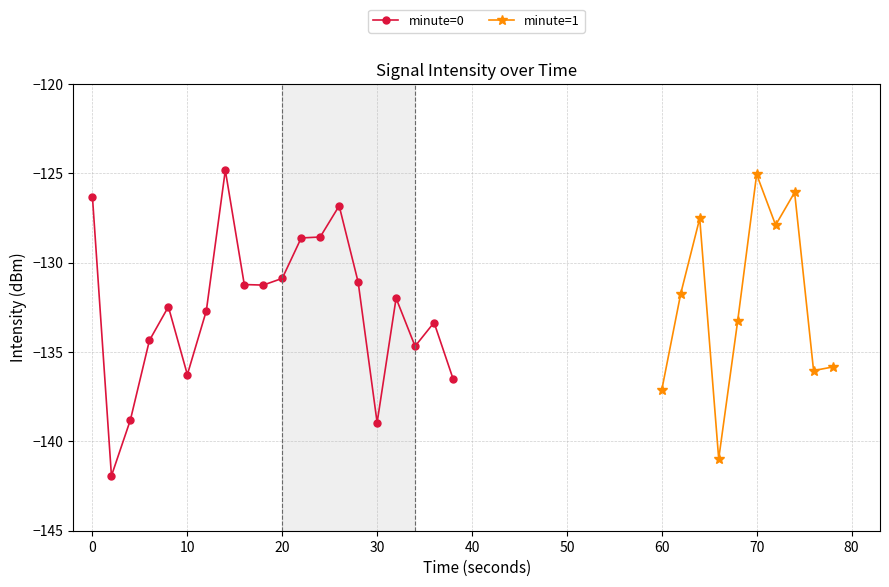

What is the difference between the maximum and minimum values?

17.1